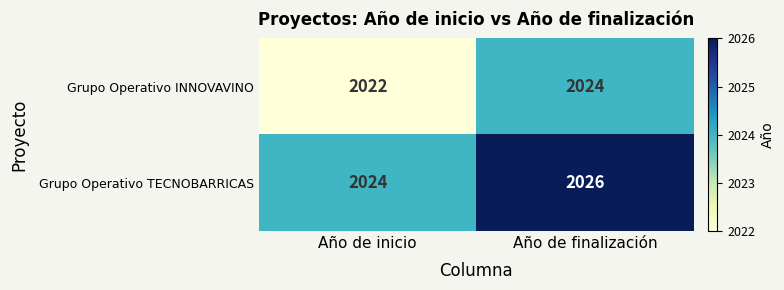

Reading right to left, list all the values displayed in this chart.

Grupo Operativo INNOVAVINO: Año de finalización=2024	Año de inicio=2022
Grupo Operativo TECNOBARRICAS: Año de finalización=2026	Año de inicio=2024